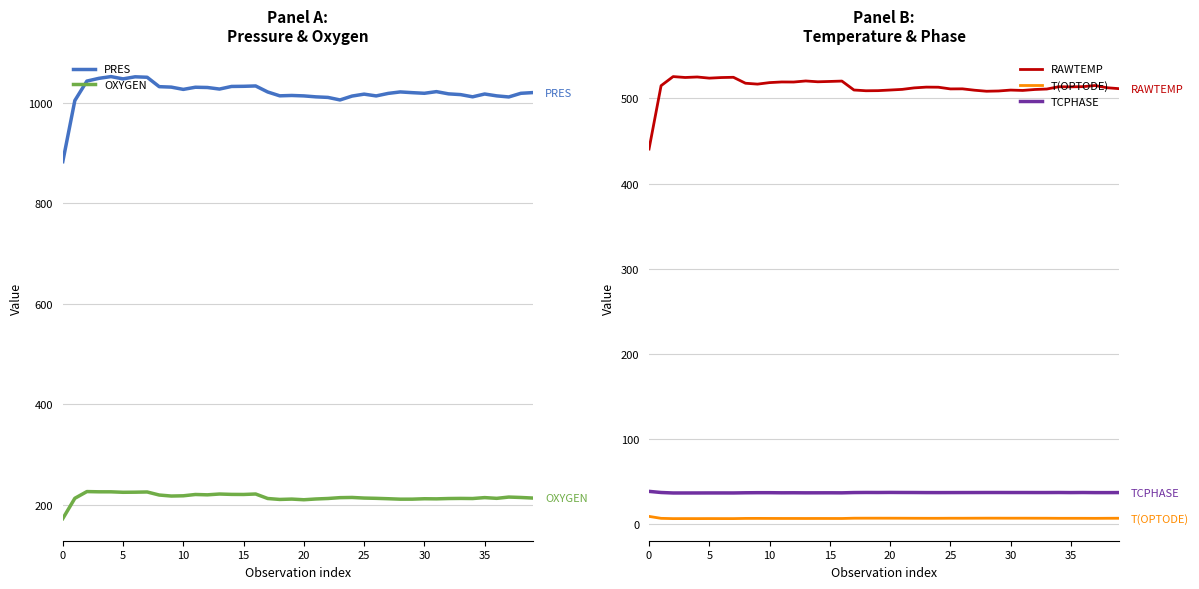

At which category is the sum across all series the highest?

20